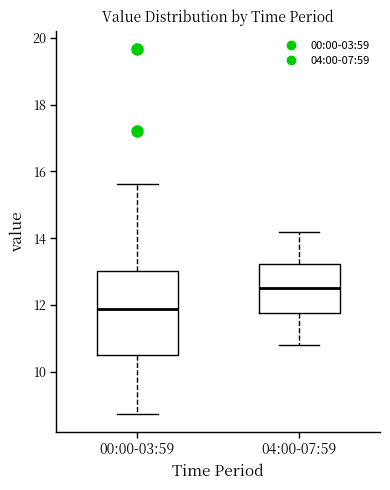

Reading left to right, transcribe this box plot: for each box, give where its median line is, the range the box spans, and where its two whiskers end, as read against the y-axis. The values are not printed on the chart, so give them approximately, as read against the axis.

00:00-03:59: median 11.8, box 10.6 to 13.0, whiskers 8.8 to 15.6
04:00-07:59: median 12.6, box 11.8 to 13.2, whiskers 10.8 to 14.2